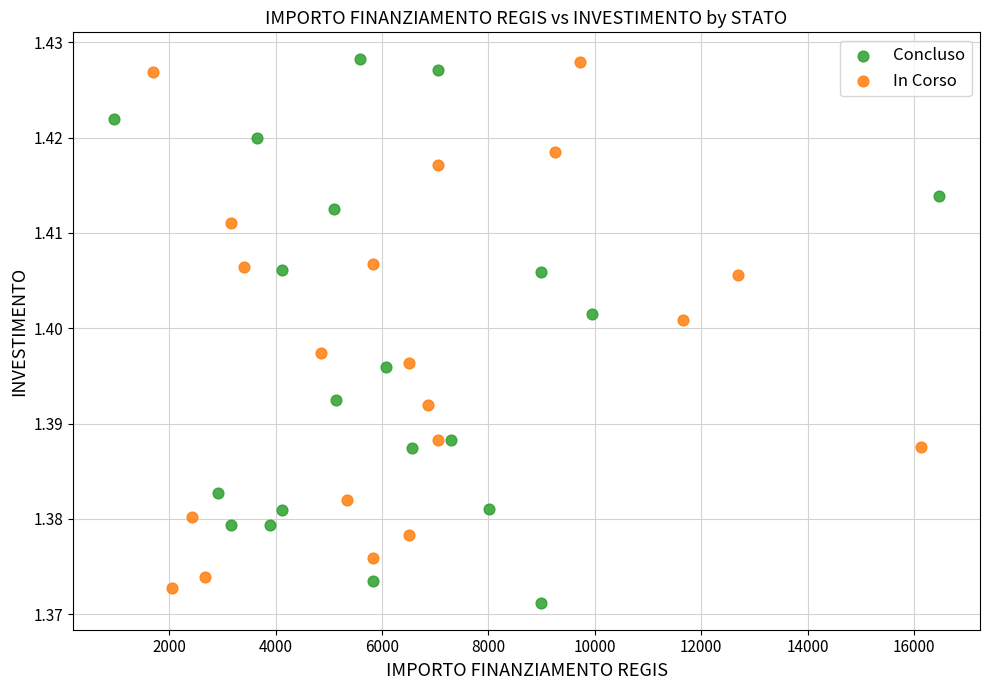

What are all the series names shown in the legend?

Concluso, In Corso